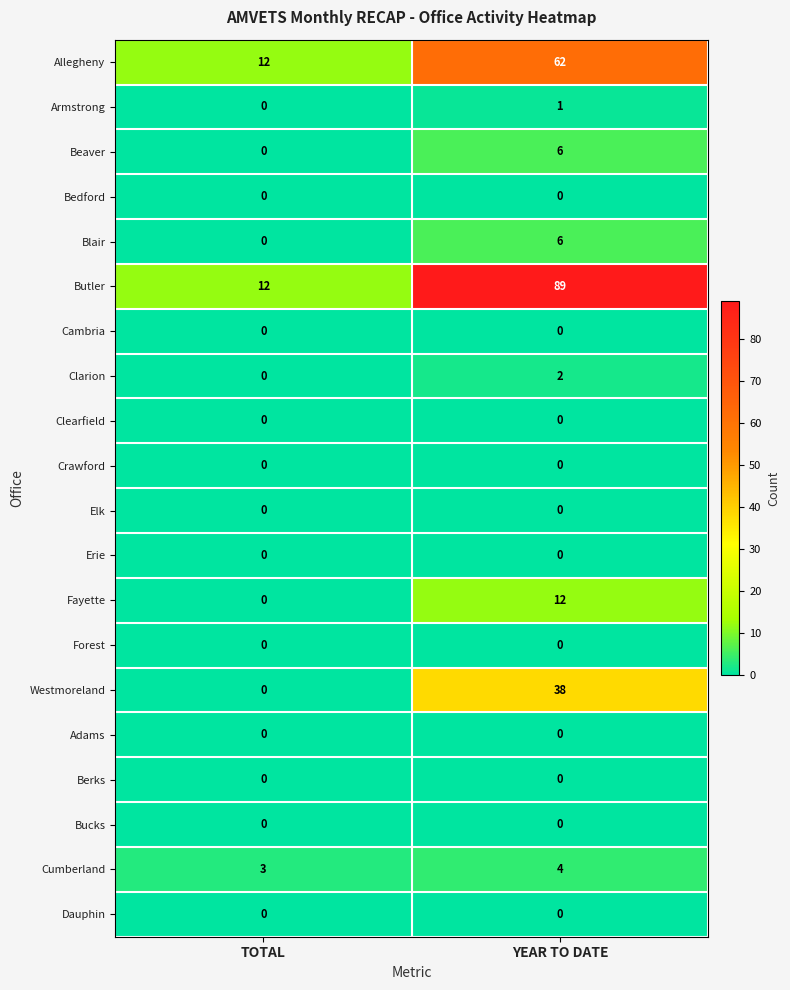

At which label is Blair closest to 3?

TOTAL